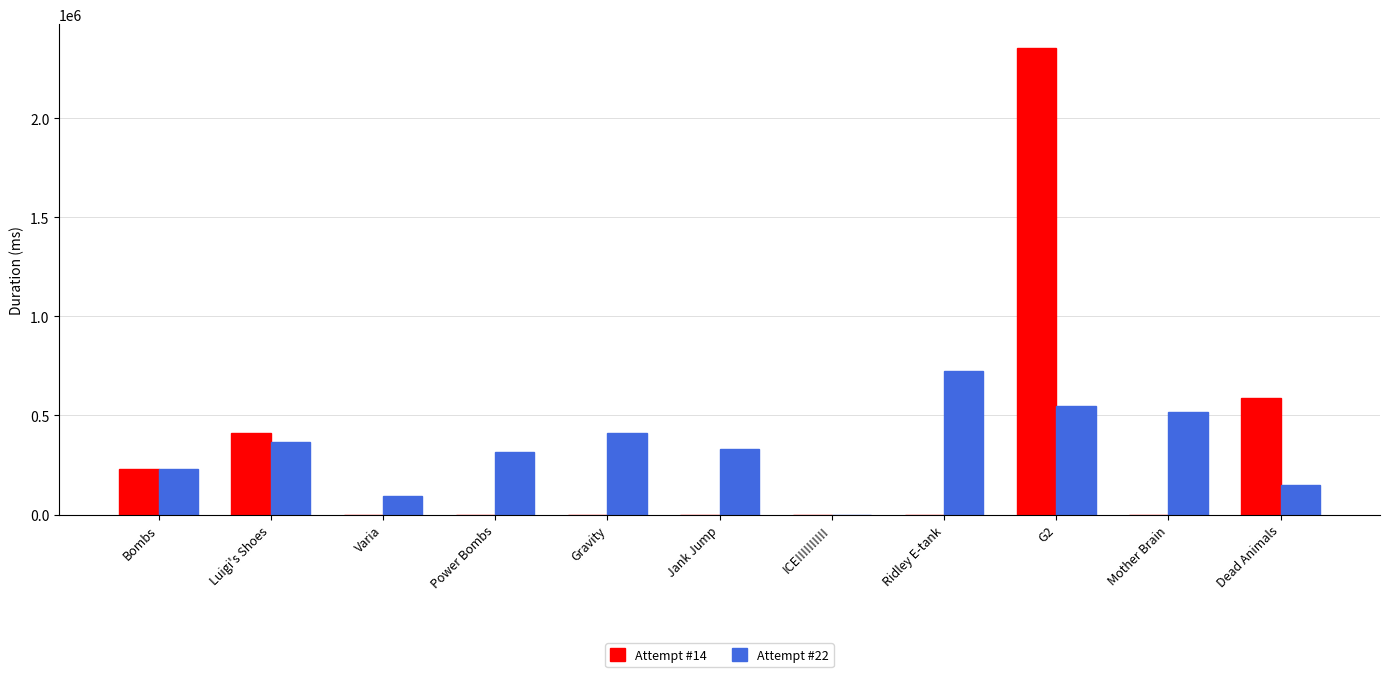

What is the difference between the Attempt #22 values at Power Bombs and G2?

234470